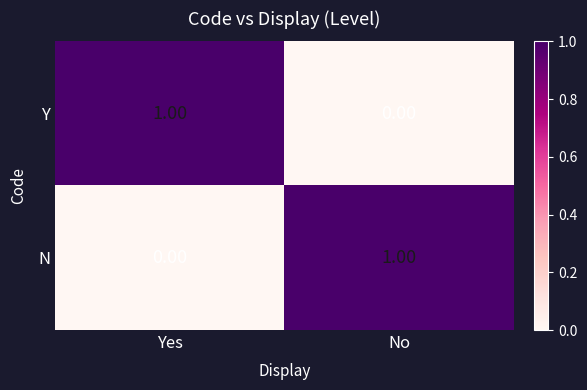

Which category has the highest value in the Y series?

Yes